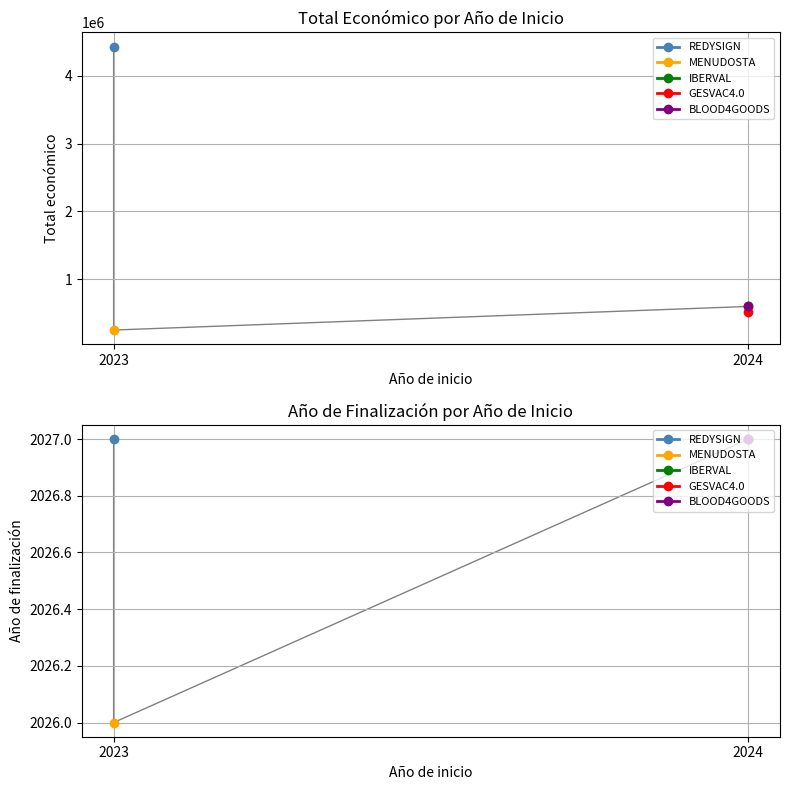

Reading left to right, list all the values displayed in this chart.

Total económico: 2023=4431810	2023=250000	2024=598303	2024=520062	2024=599960
Año de finalización: 2023=2027	2023=2026	2024=2027	2024=2027	2024=2027